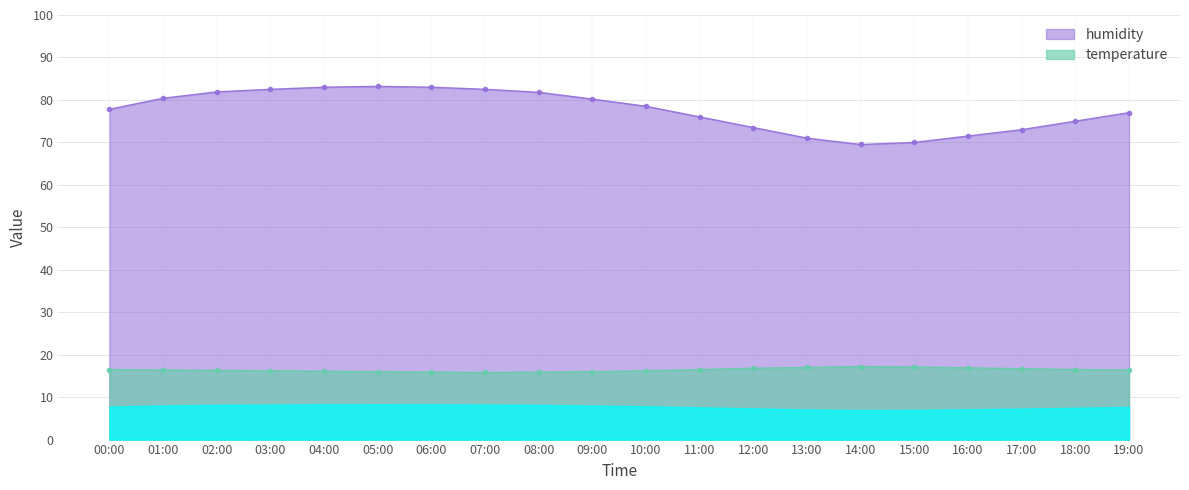

List the series in order of their peak value, highest first.

humidity, temperature